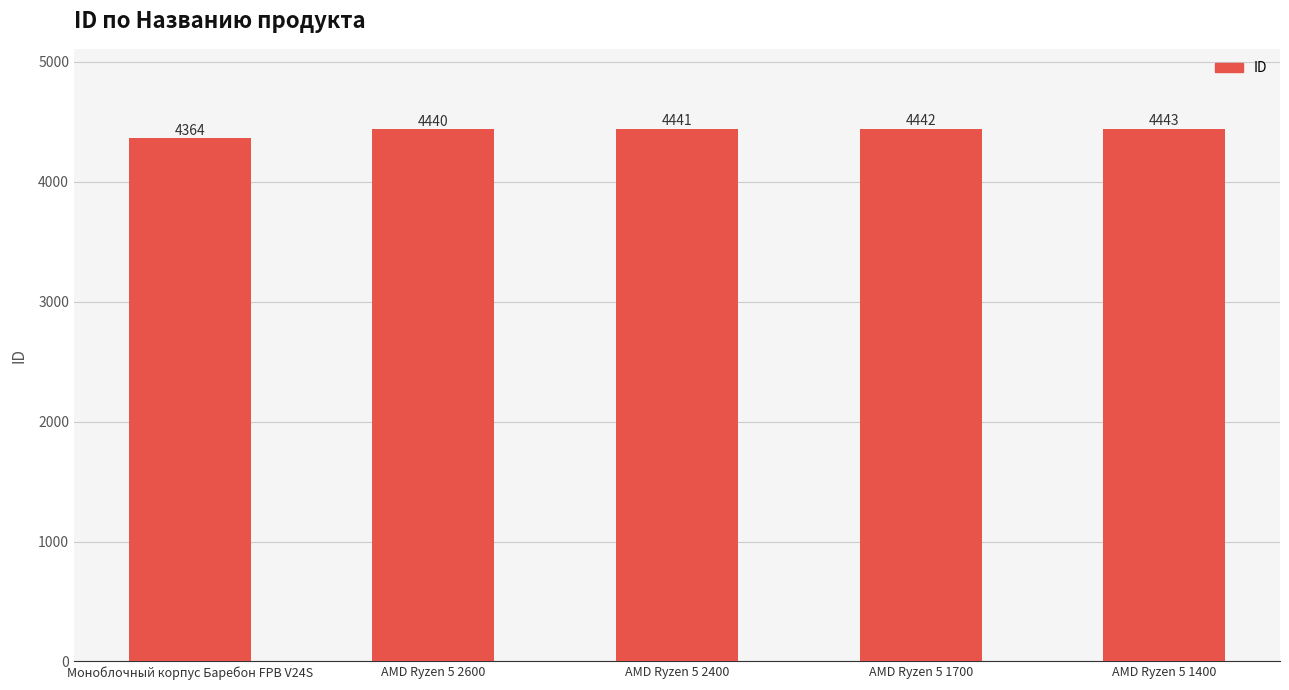

Approximately how many times larger is the value at Моноблочный корпус Баребон FPB V24S compared to AMD Ryzen 5 2600?

1.0